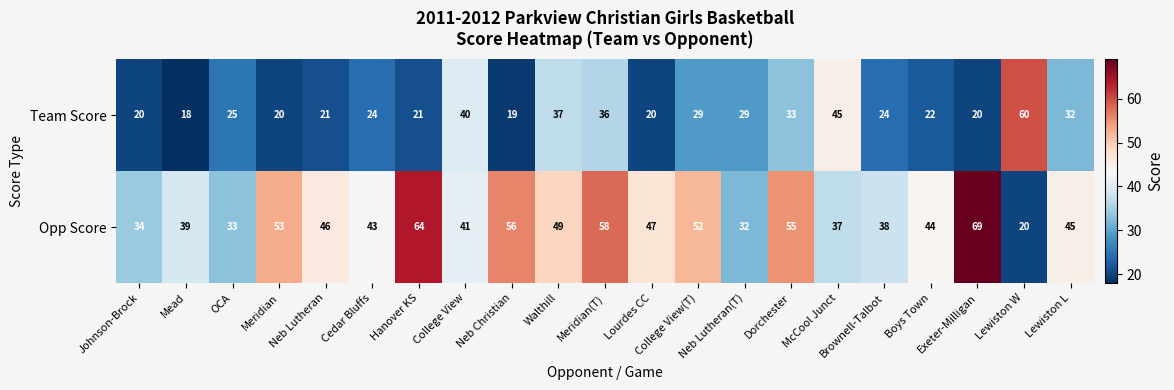

What is the maximum value shown in the chart?

69